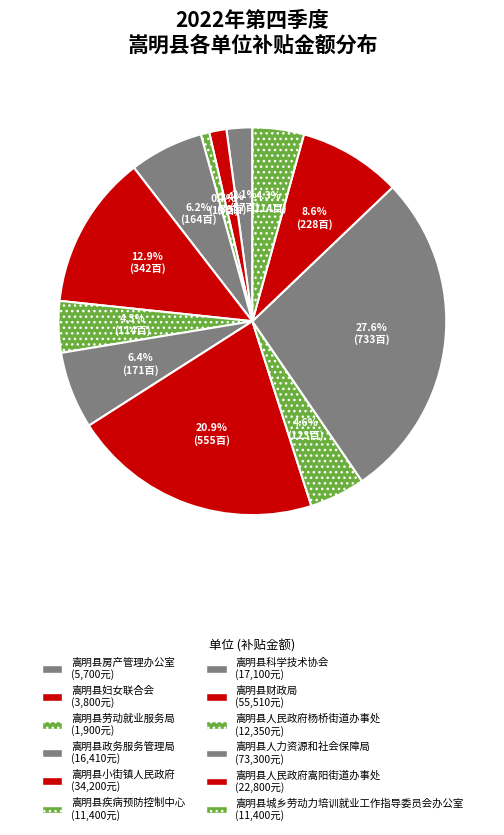

To the nearest percent, what percentage of the pie is 嵩明县科学技术协会?

6%